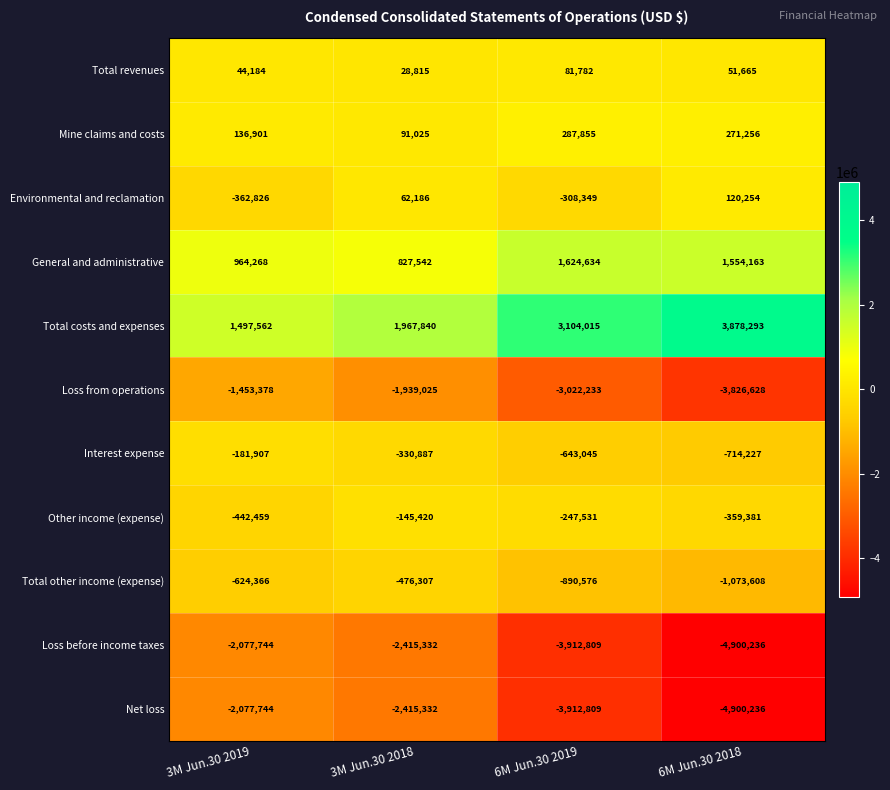

The value of Other income (expense) at 3M Jun.30 2019 is -215614. True or false?

False